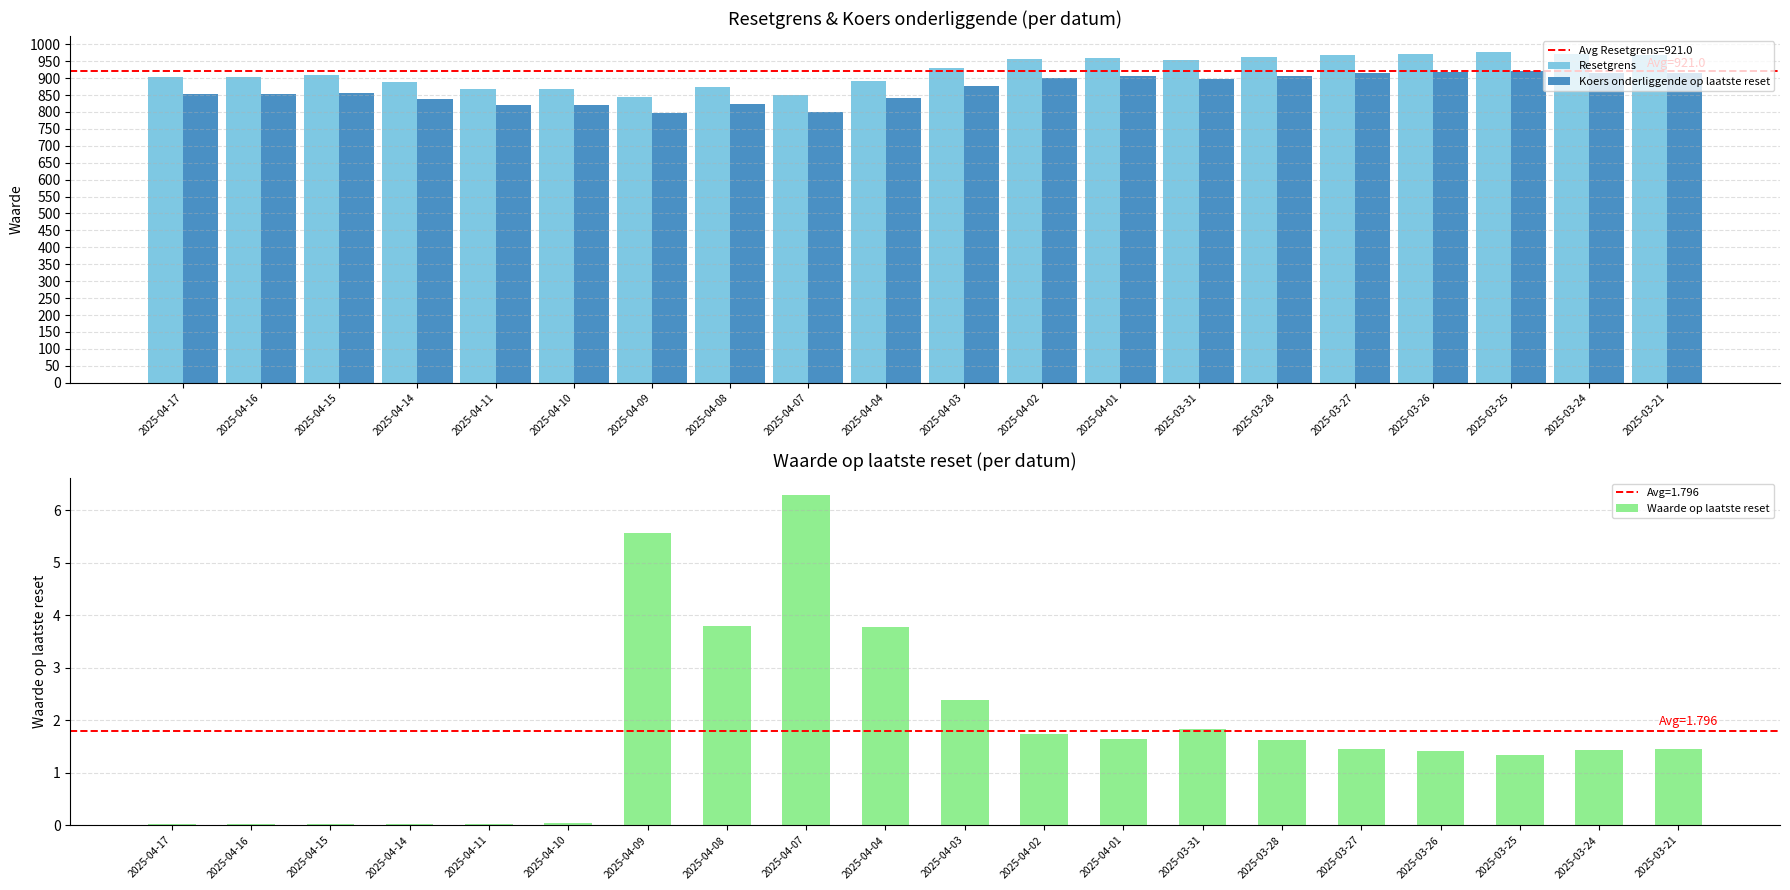

Reading left to right, what are all the values shown in this chart?

Resetgrens: 903.3	904.8	908.5	889.6	868.1	868.4	844.2	873.3	849.3	891.8	930.1	955.6	959.6	952.7	961.8	969.6	972.1	976.3	970.6	969.7
Koers onderliggende op laatste reset: 852.2	853.6	857.1	839.3	819.6	819.2	796.5	823.9	801.3	841.3	877.4	901.5	905.2	898.8	907.5	914.7	917.1	921.0	915.7	914.8
Waarde op laatste reset: 0.0	0.0	0.0	0.0	0.0	0.0	5.6	3.8	6.3	3.8	2.4	1.7	1.6	1.8	1.6	1.5	1.4	1.3	1.4	1.5